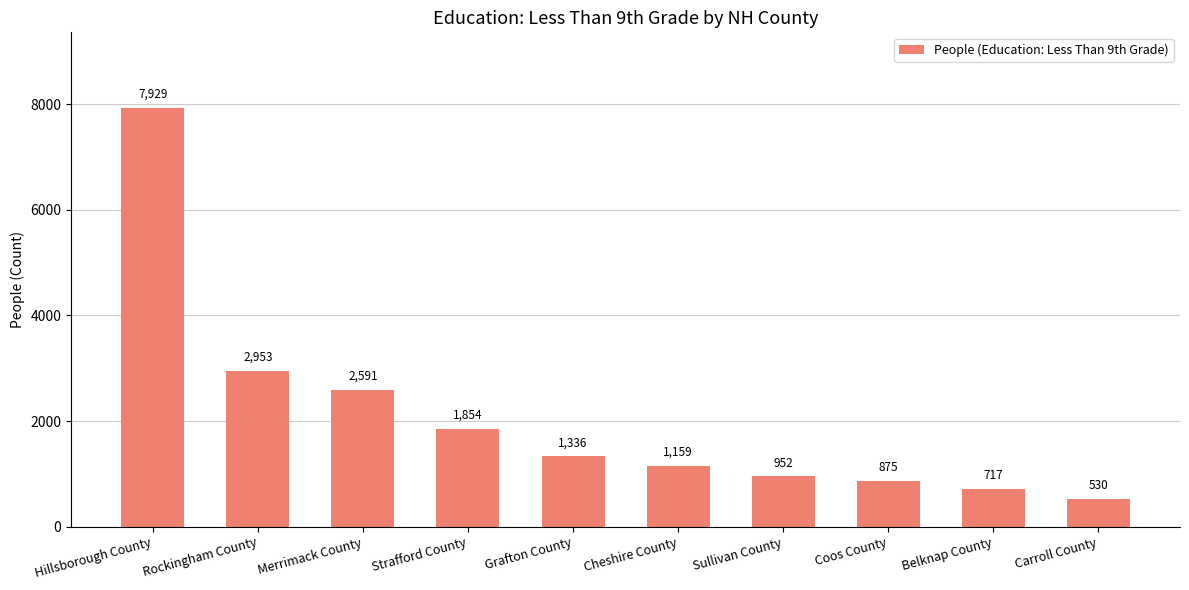

What is the difference between the maximum and minimum values?

7399